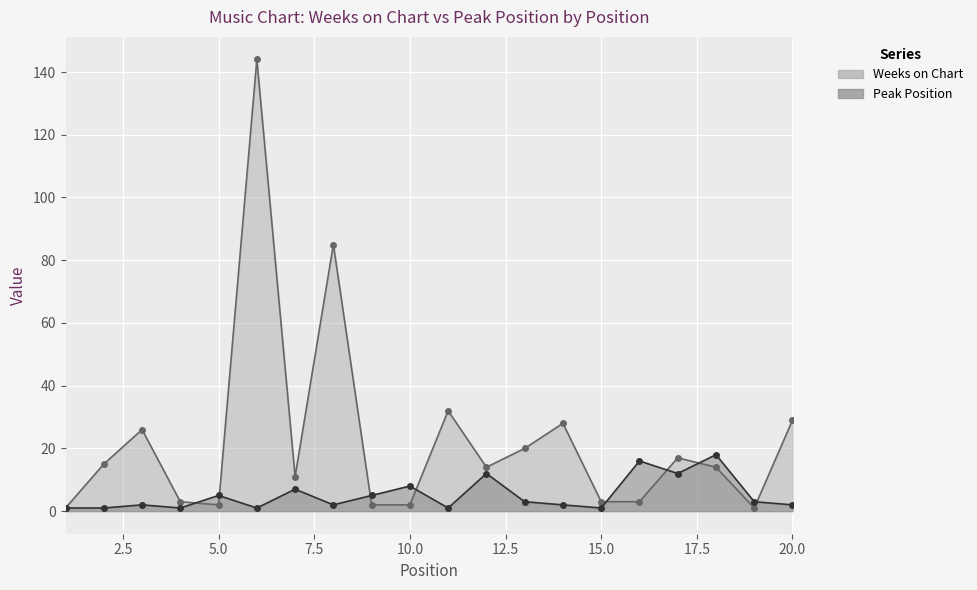

What is the value of the Peak Position point at the 18th from the left?

18